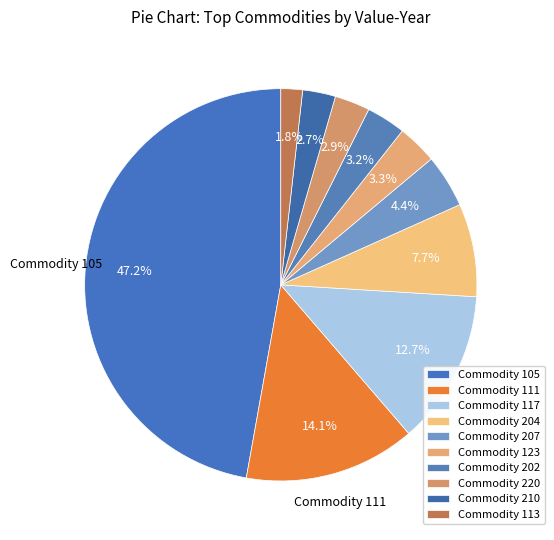

Count the number of slices in the pie.

10